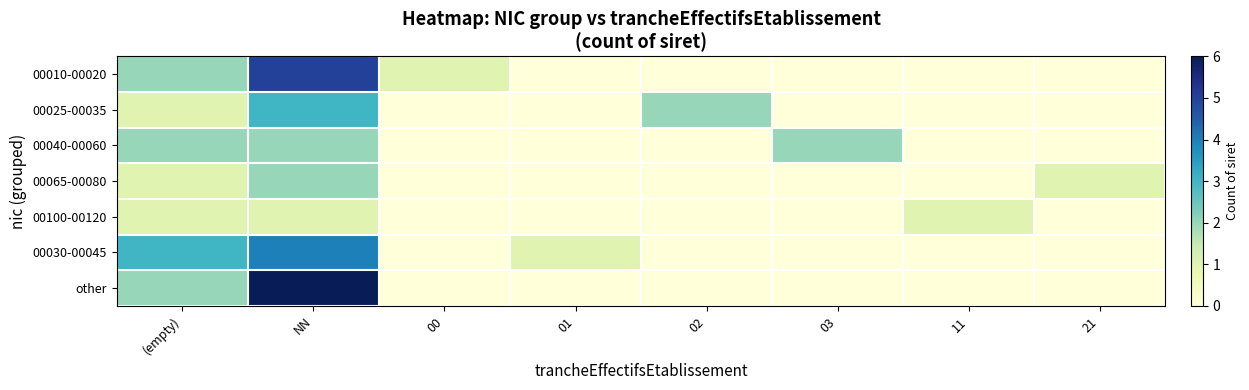

Which series has the widest spread of values?

other